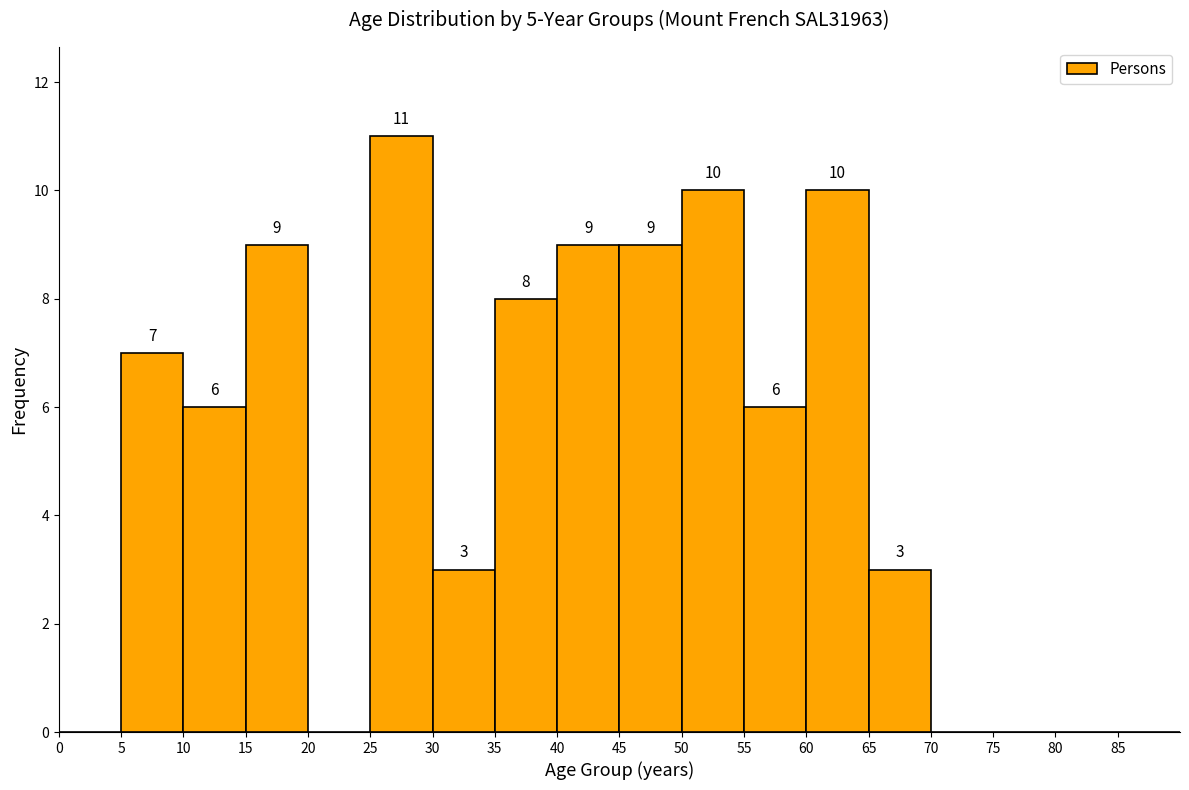

Which range on the x-axis has the tallest bar?

25 to 30